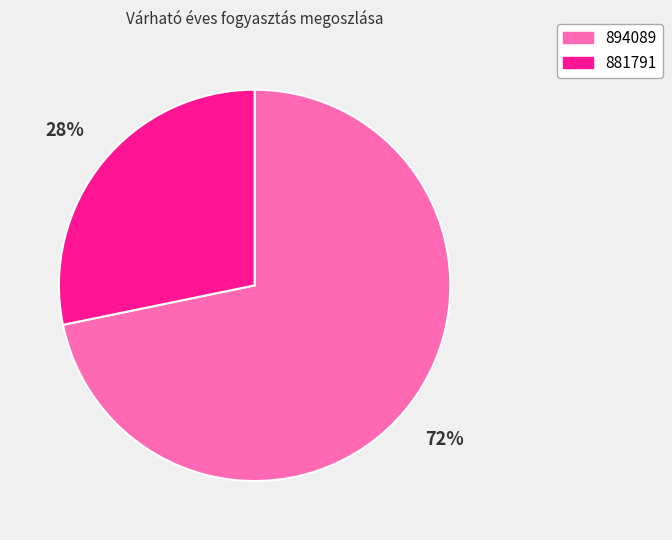

To the nearest percent, what is the average slice percentage?

50%